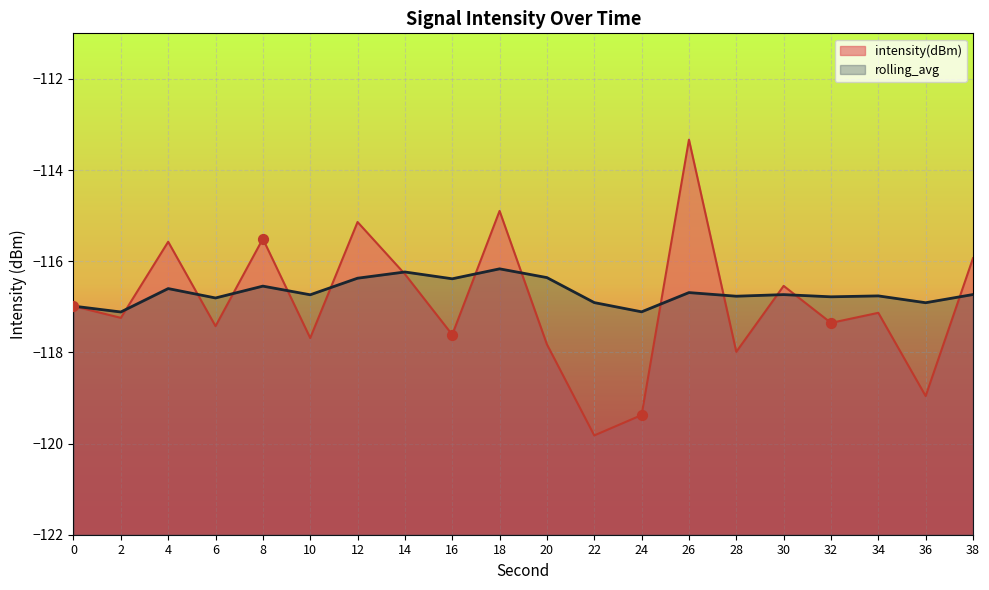

Which series reaches the maximum Y coordinate?

intensity(dBm)